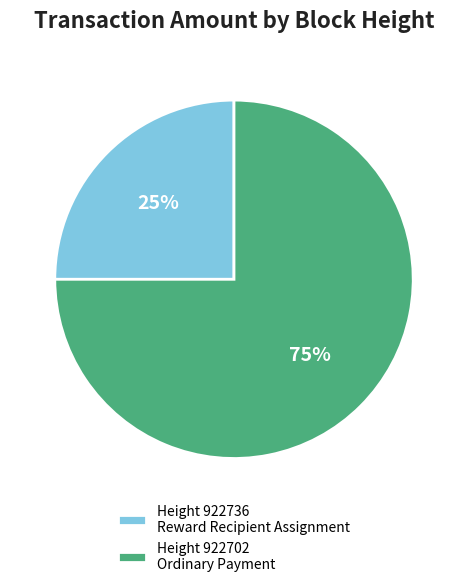

Is there a majority slice in this chart?

Yes